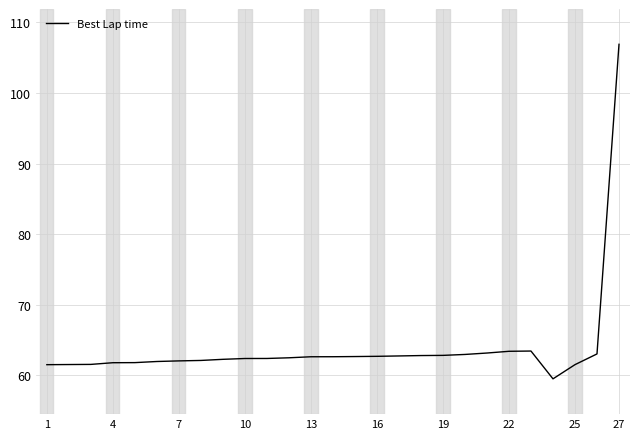

What is the difference between the maximum and minimum values?

47.4